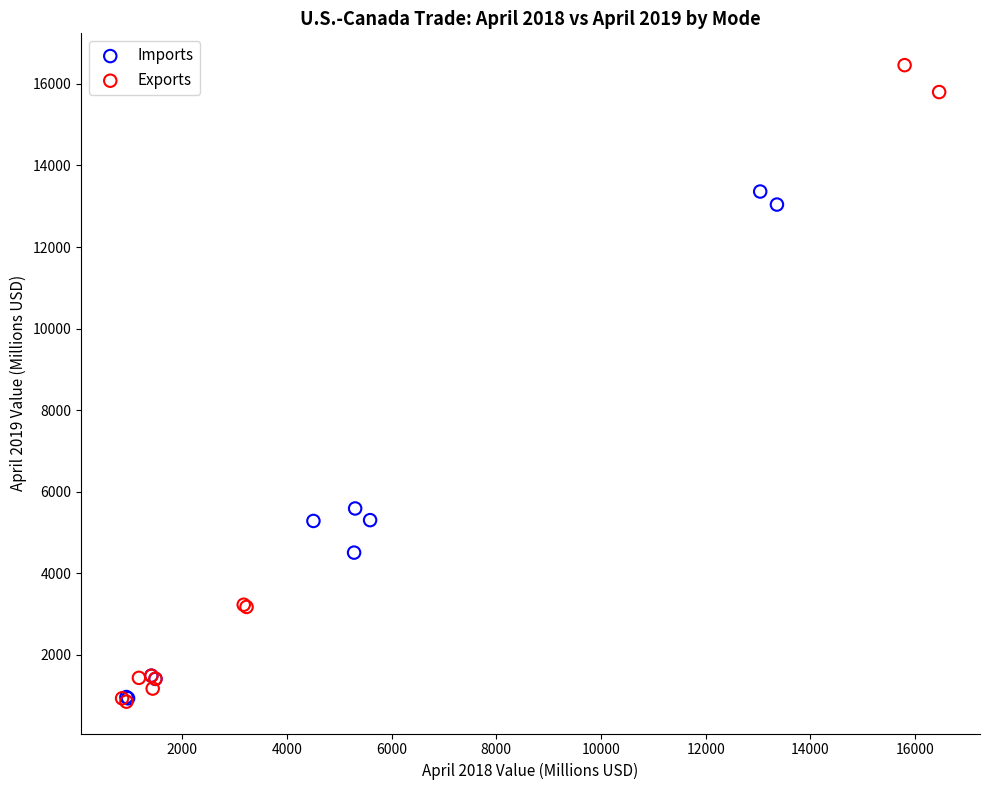

Which series contains the highest Y value?

Exports